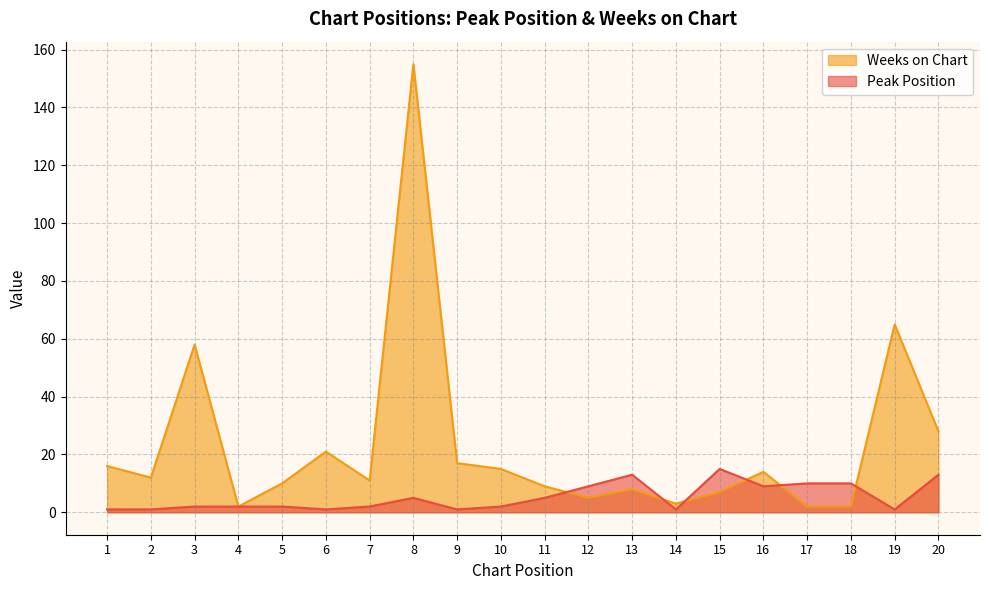

What is the difference between the Weeks on Chart values at 11 and 4?

7